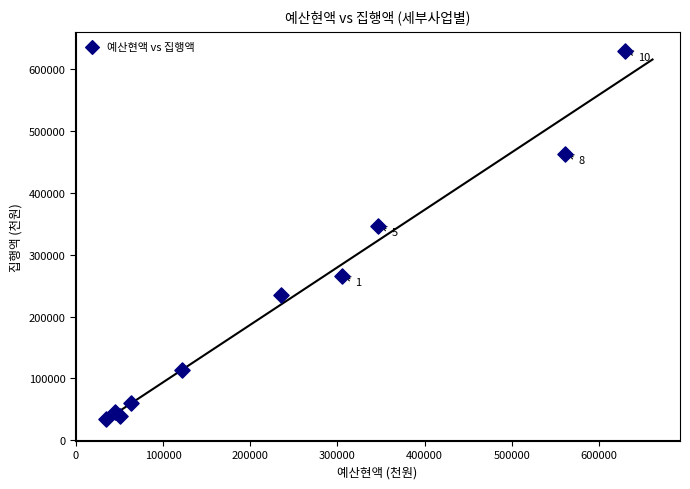

What Y value in the scatter plot is closest to 332059?

347000